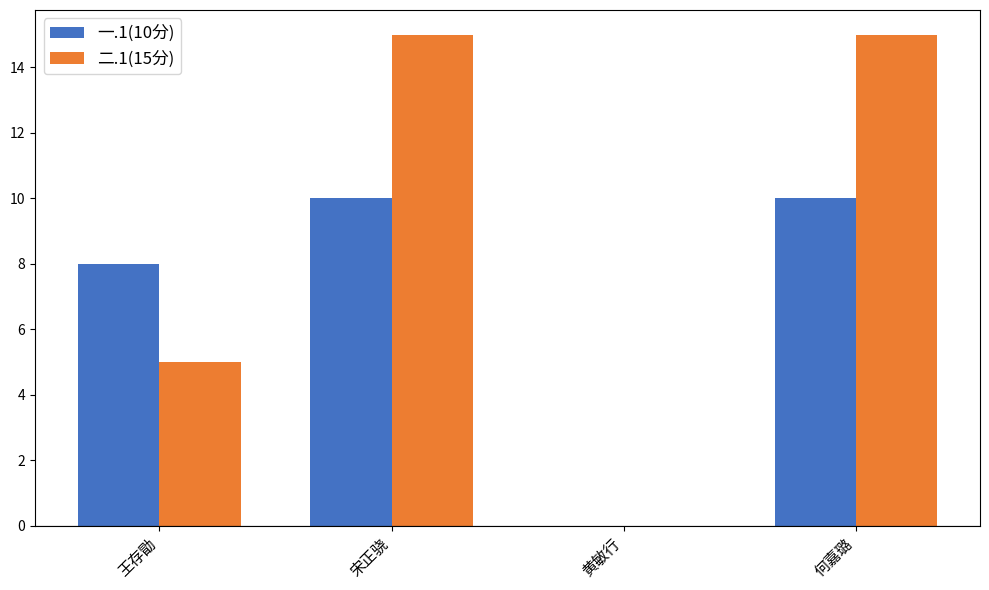

Are the bars grouped side by side (vs. stacked)?

Yes